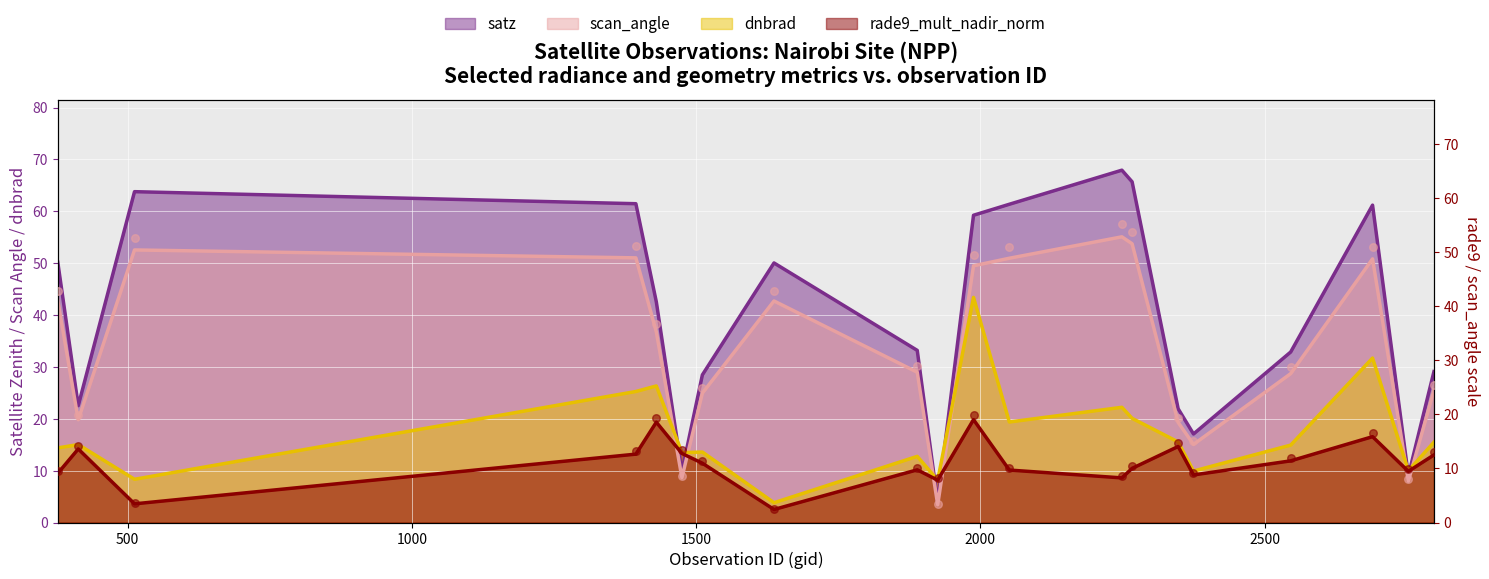

What is the total value across all series at 2798?

83.1